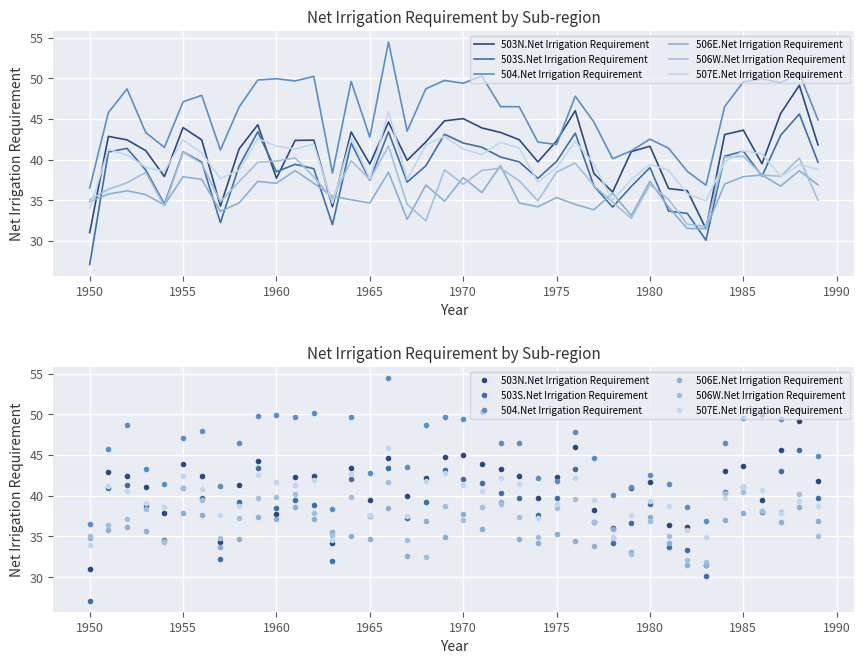

How many interior local valleys does the 504.Net Irrigation Requirement series have?

11